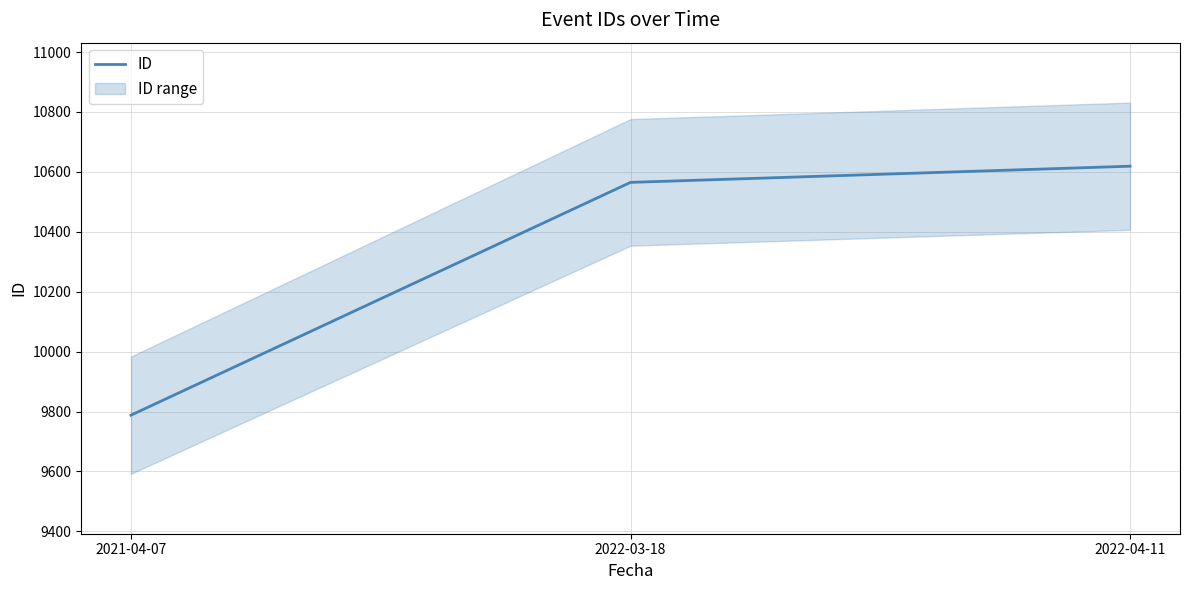

Which category has the highest value across all series?

2022-04-11